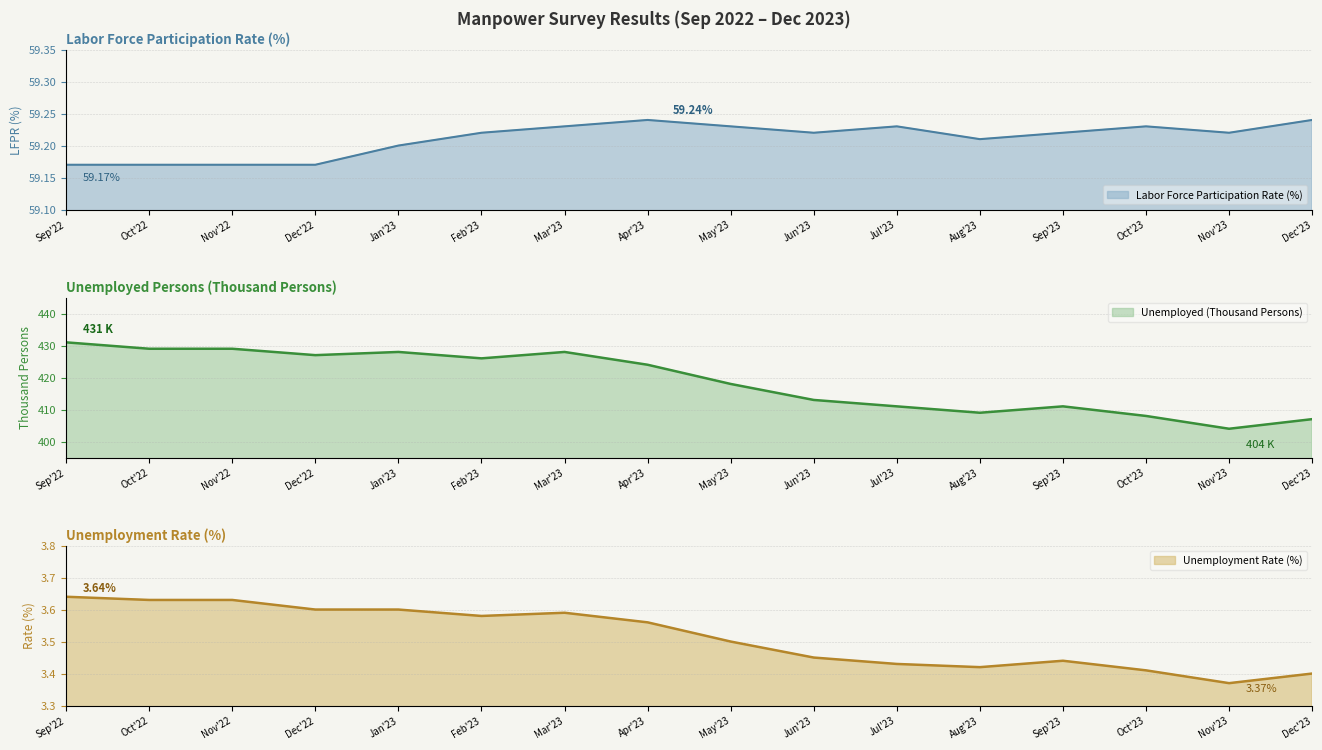

Where is Unemployed (Thousand Persons) nearest to the value 417?

May'23